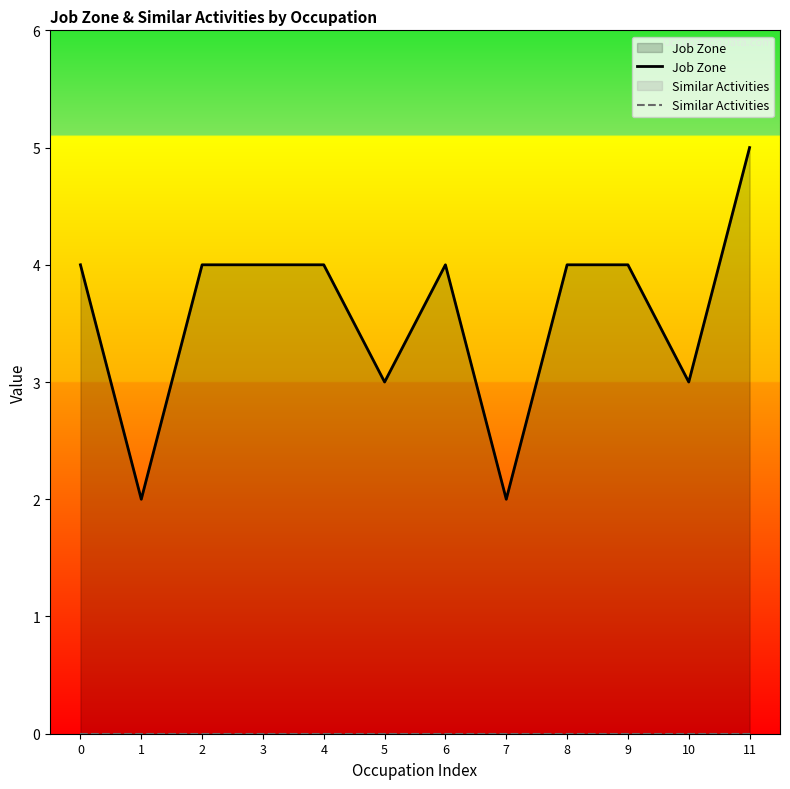

What are all the series names shown in the legend?

Job Zone, Similar Activities